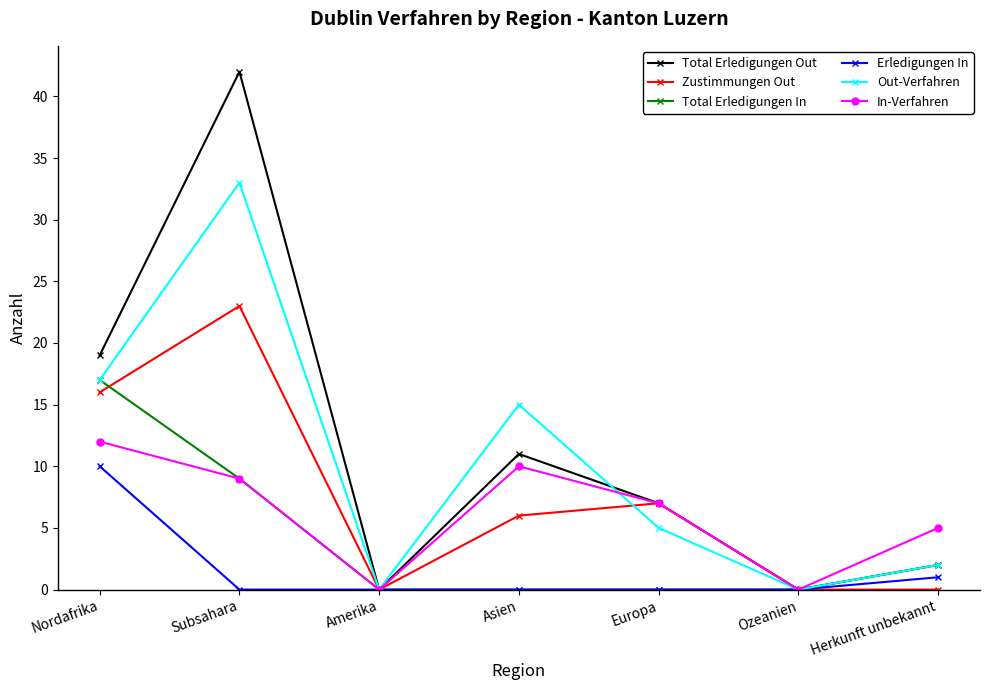

What is the label of the 6th point from the right?

Subsahara